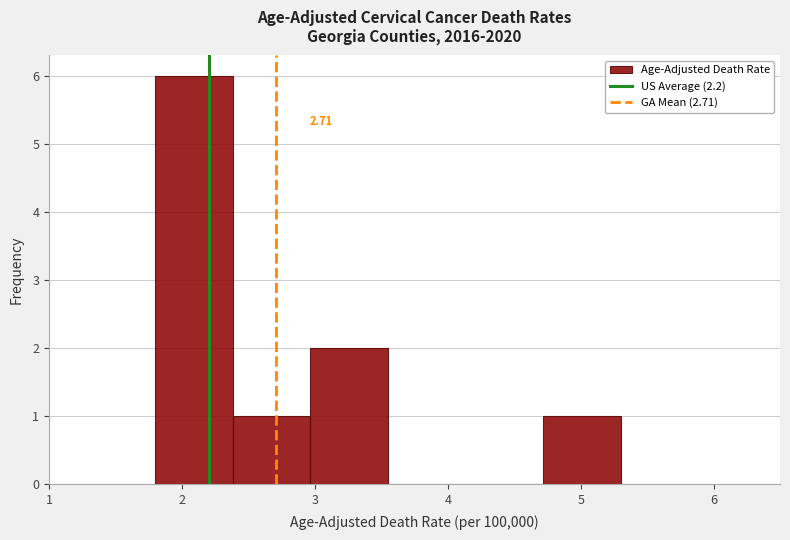

Which range on the x-axis has the tallest bar?

1.8 to 2.4